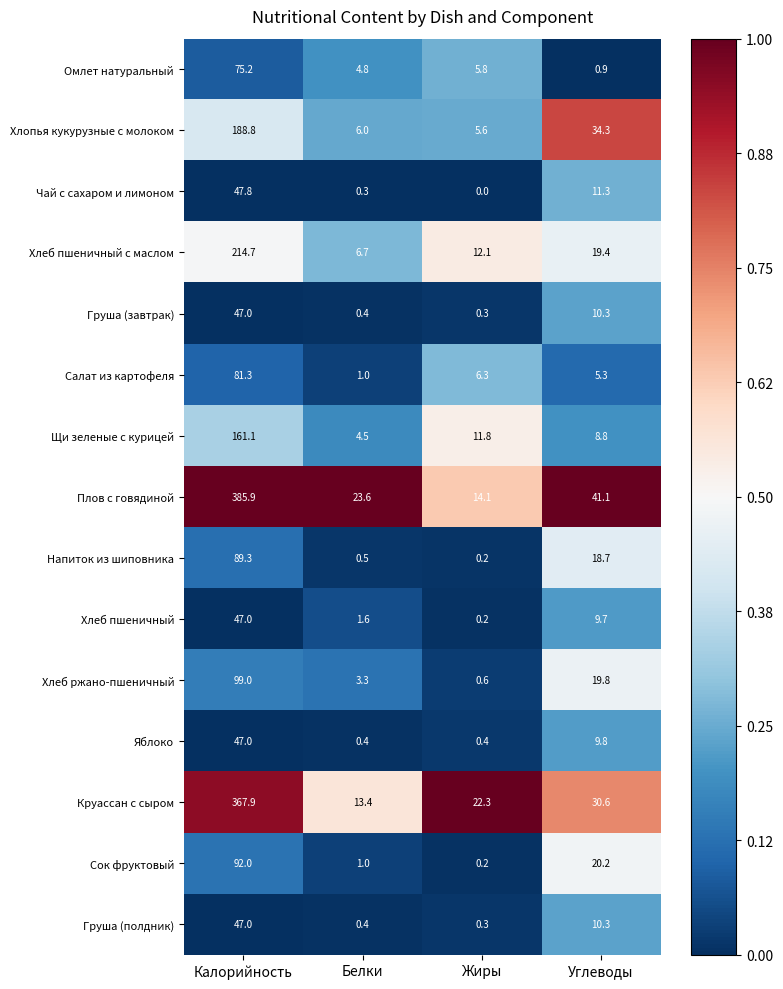

The Груша (завтрак) series shows 47.0 at Калорийность. True or false?

True